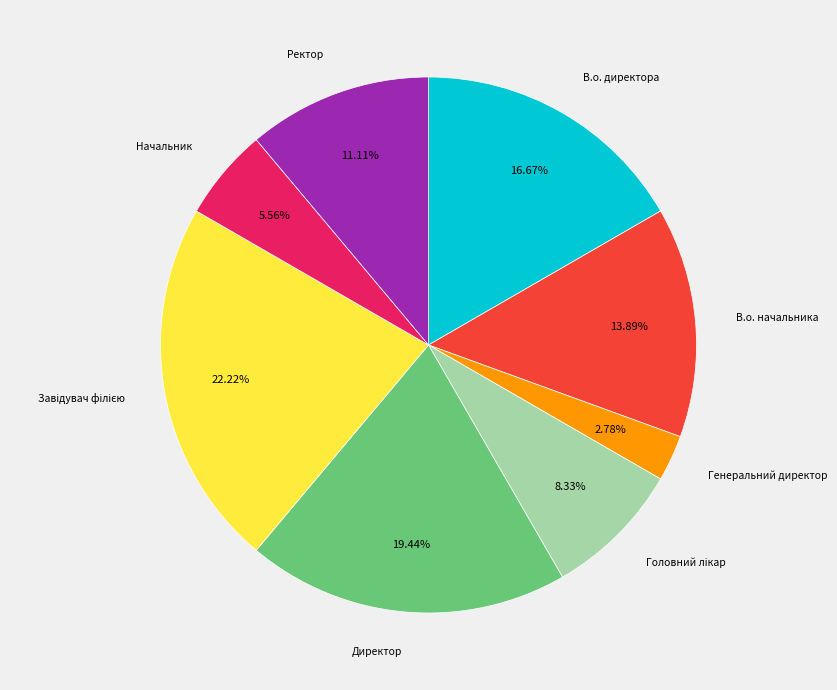

To the nearest percent, what is the average slice percentage?

12%